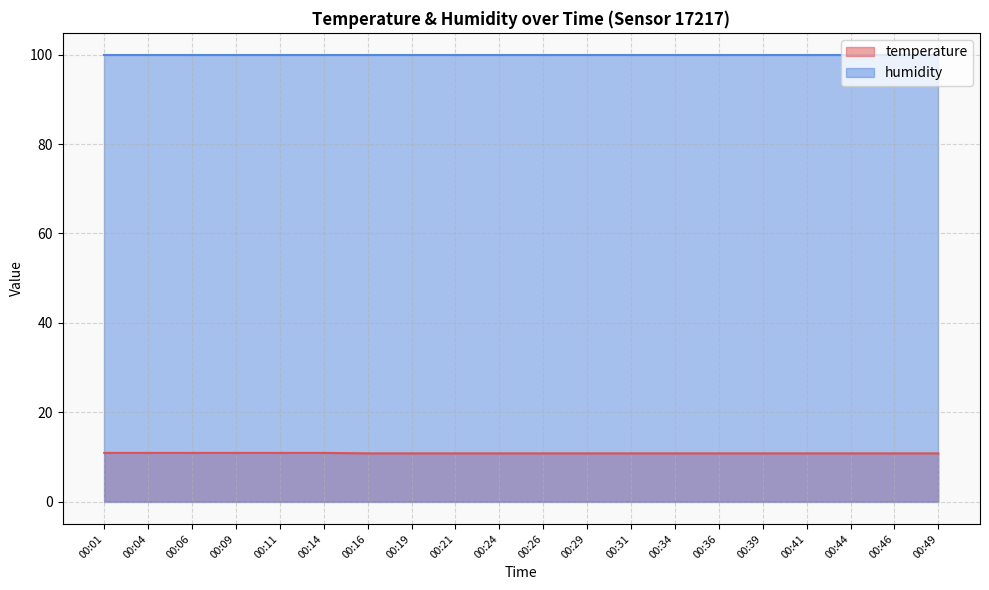

What is the difference between the second highest and minimum values?

0.1